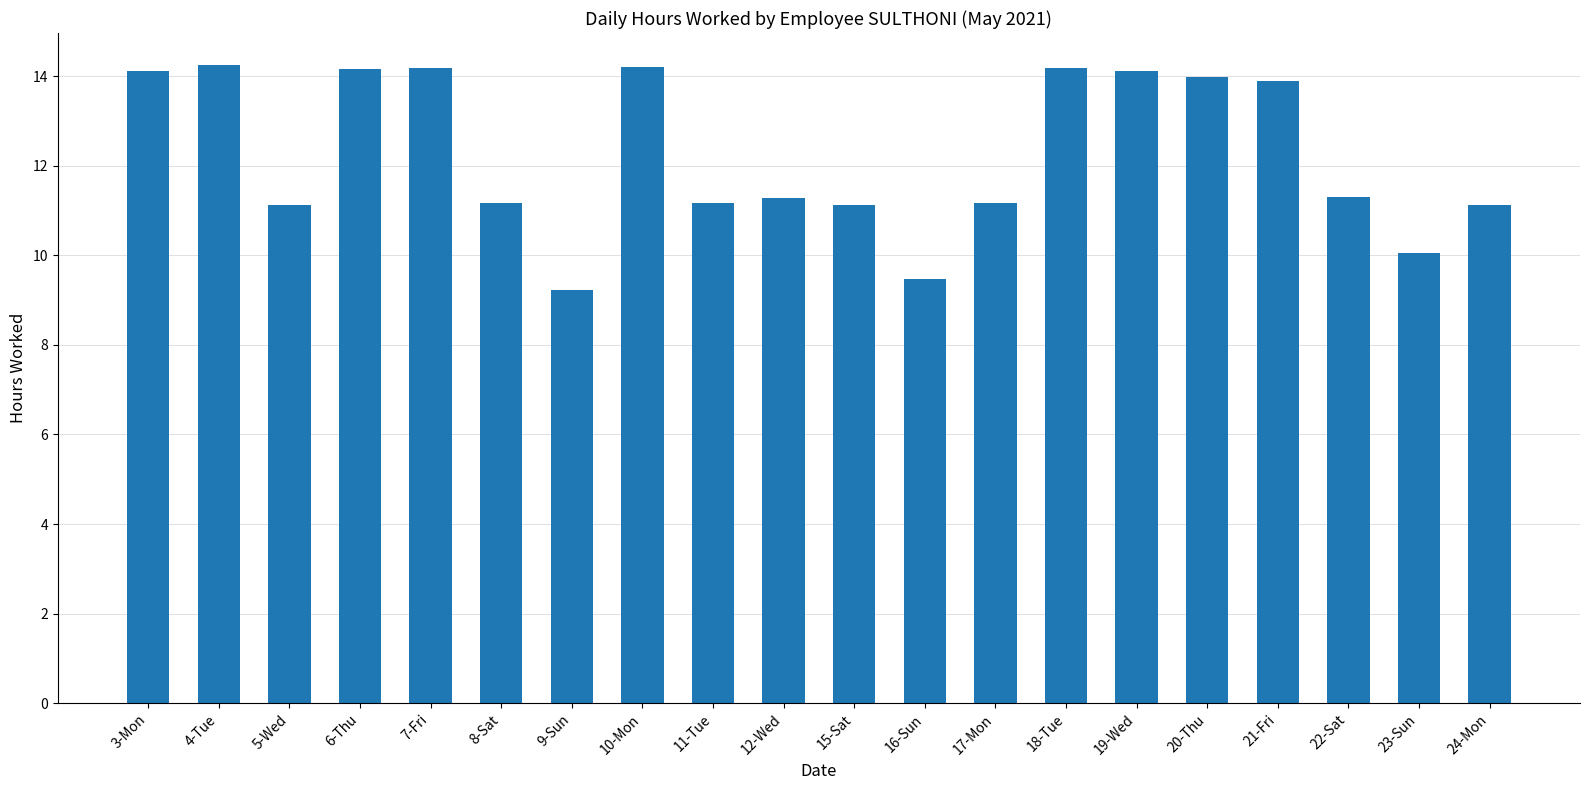

Between 4-Tue and 23-Sun, which is larger?

4-Tue